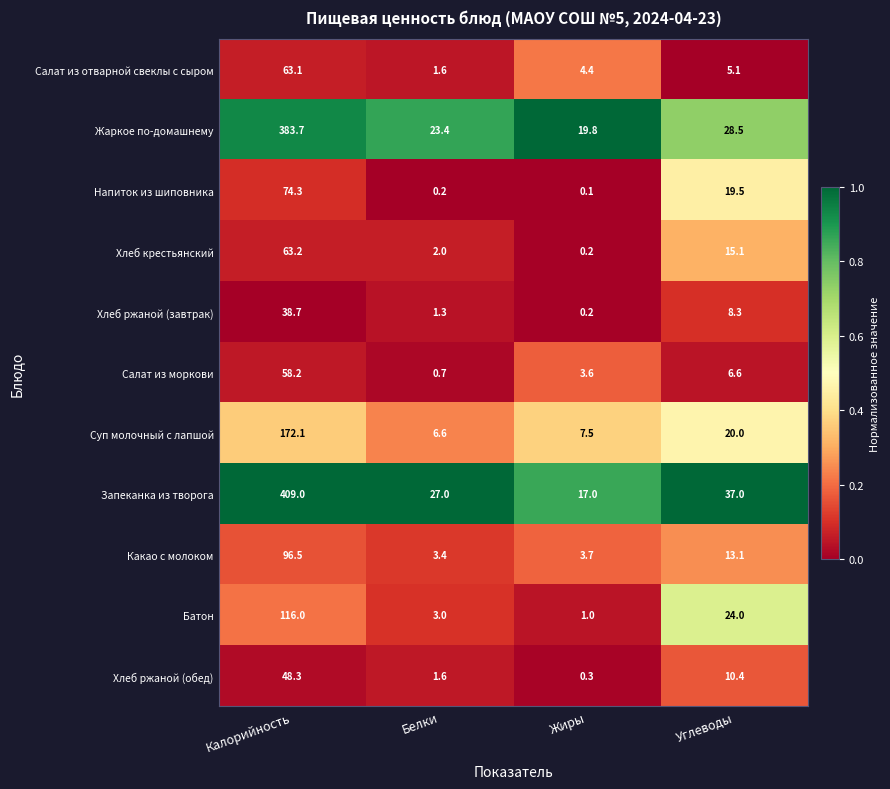

Is it true that Напиток из шиповника equals 19.5 at Углеводы?

True